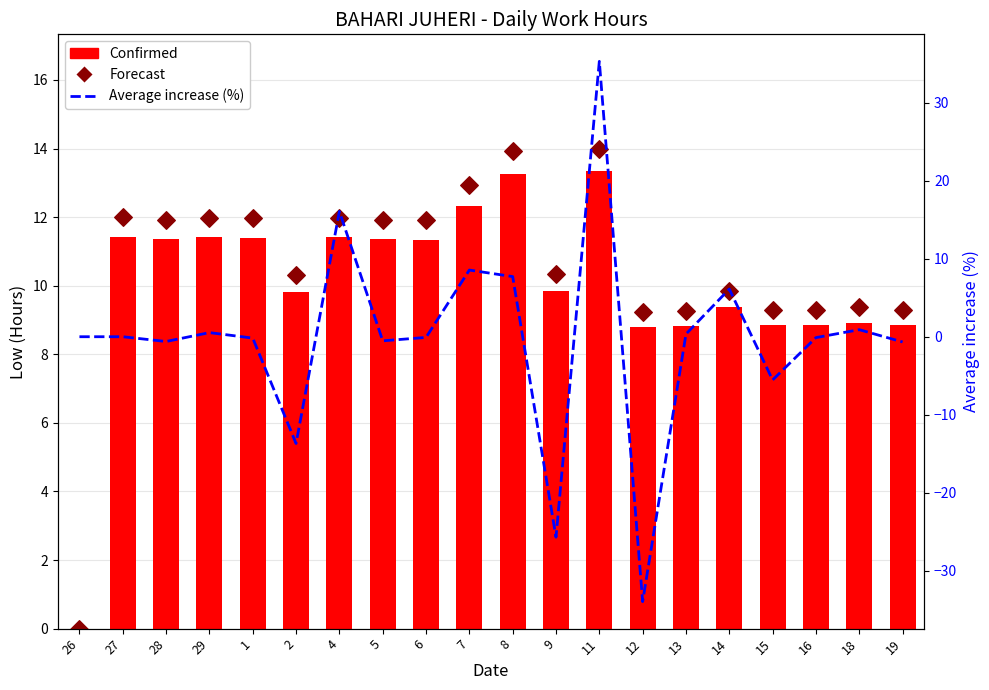

Which series contains the lowest Y value?

Average increase (%)